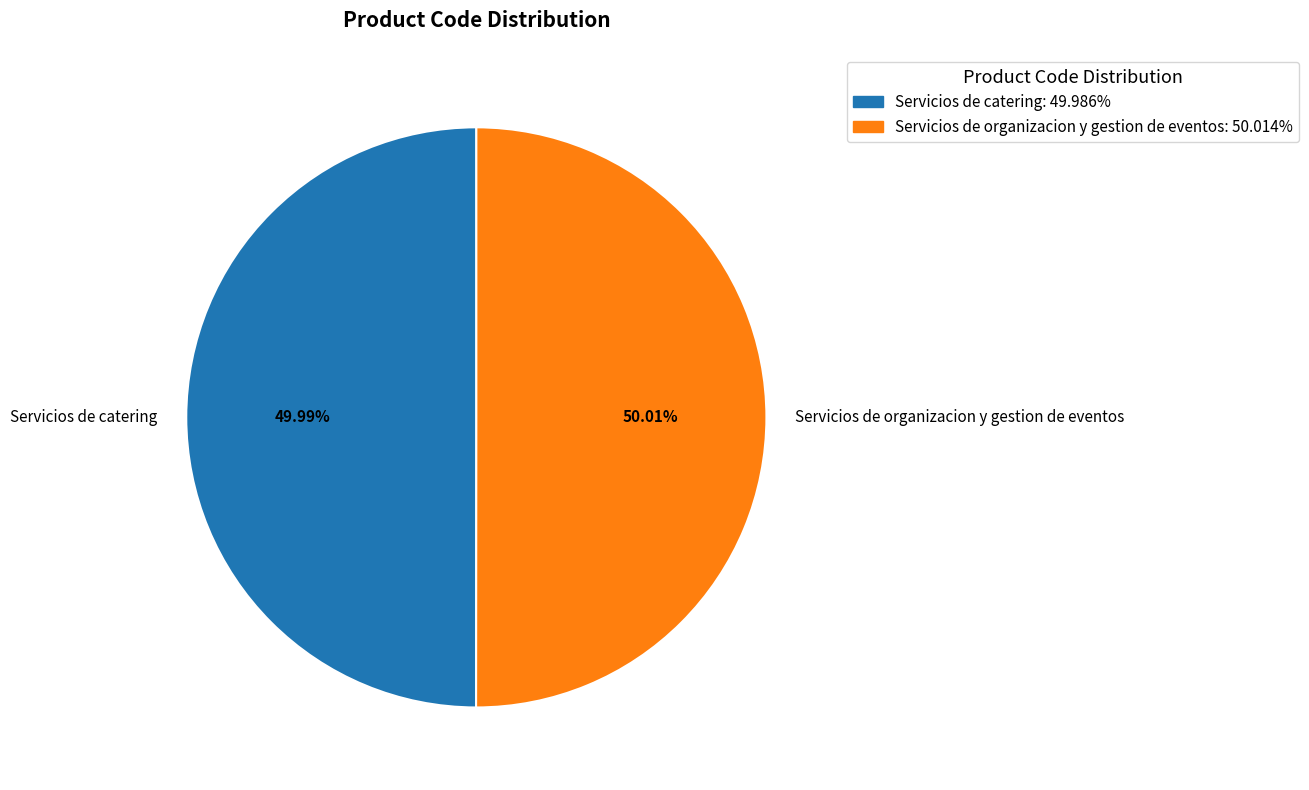

To the nearest percent, what is the combined percentage of Servicios de organizacion y gestion de eventos and Servicios de catering?

100%